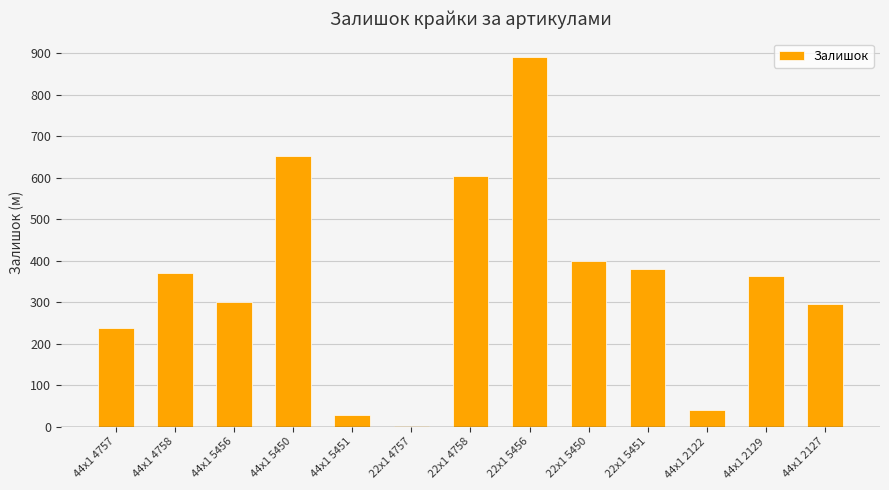

Which label corresponds to the largest value in the chart?

22x1 5456